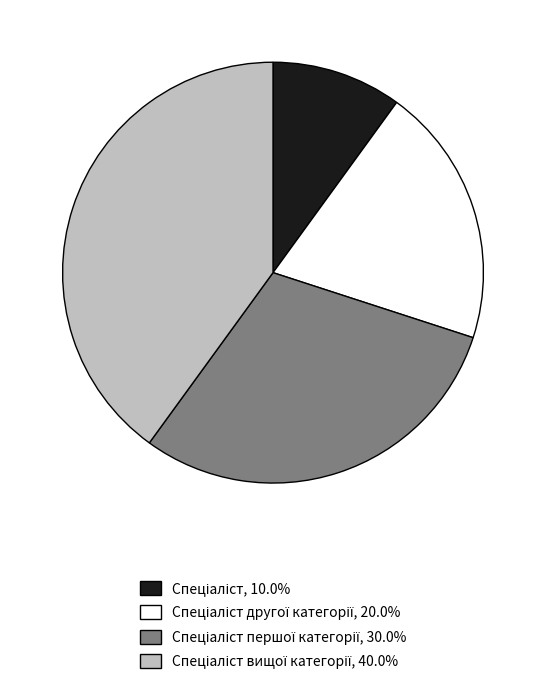

Does any single category account for the majority?

No